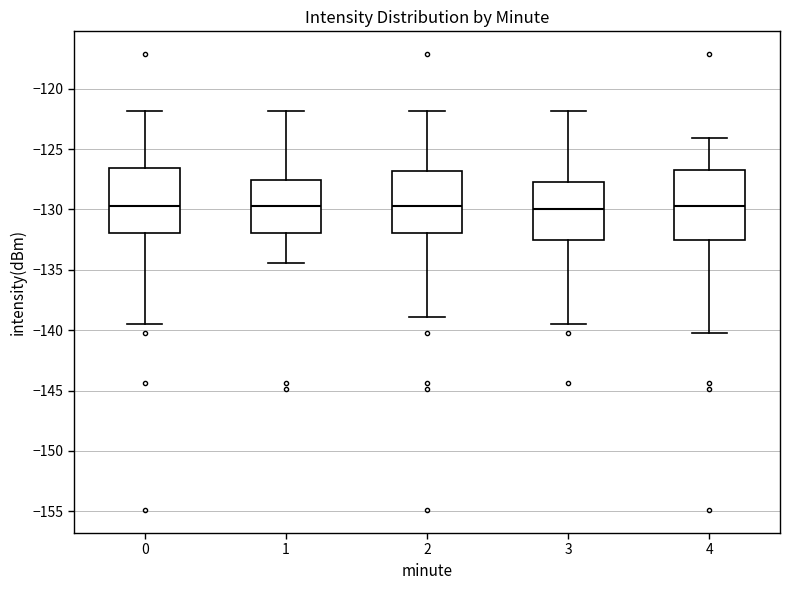

Reading left to right, read every box against the y-axis: the position of its median line, the range the box covers, and the ends of its whiskers. The values are not printed on the chart, so give them approximately, as read against the axis.

0: median -129.5, box -132.0 to -126.5, whiskers -139.5 to -122.0
1: median -130.0, box -132.0 to -127.5, whiskers -134.5 to -122.0
2: median -130.0, box -132.0 to -127.0, whiskers -139.0 to -122.0
3: median -130.0, box -132.5 to -127.5, whiskers -139.5 to -122.0
4: median -129.5, box -132.5 to -126.5, whiskers -140.0 to -124.0